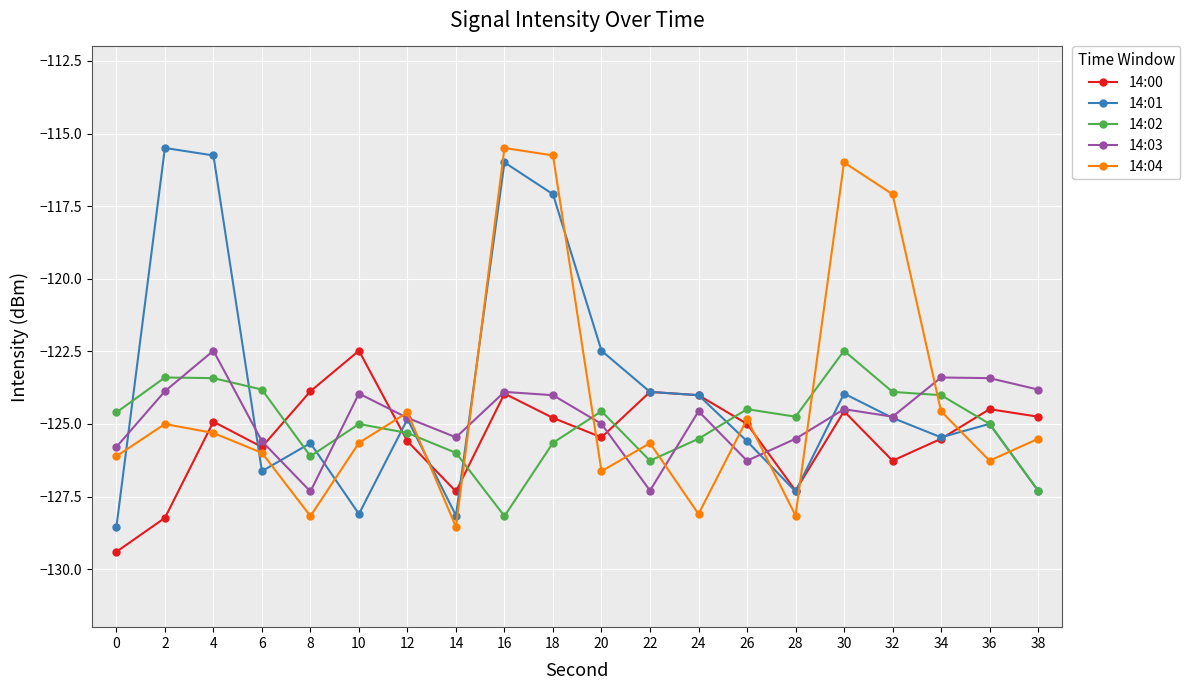

What is the spread (max minus min) of values at 12?

1.0